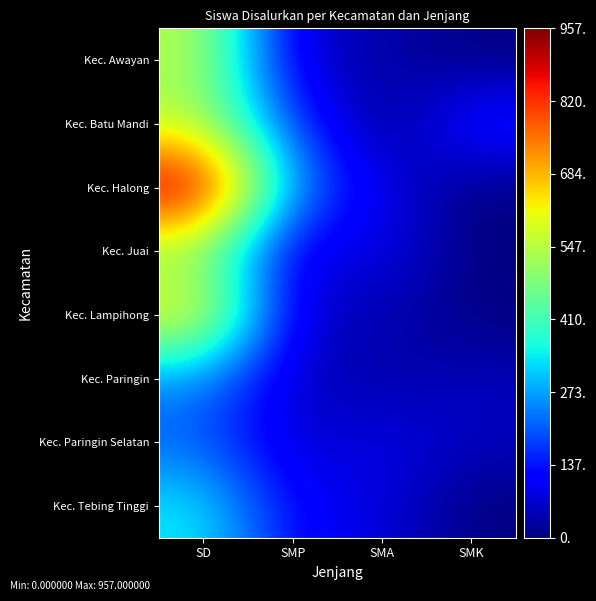

Rank the series at SMK from highest to lowest value.

Kec. Batu Mandi, Kec. Paringin Selatan, Kec. Paringin, Kec. Awayan, Kec. Halong, Kec. Juai, Kec. Lampihong, Kec. Tebing Tinggi